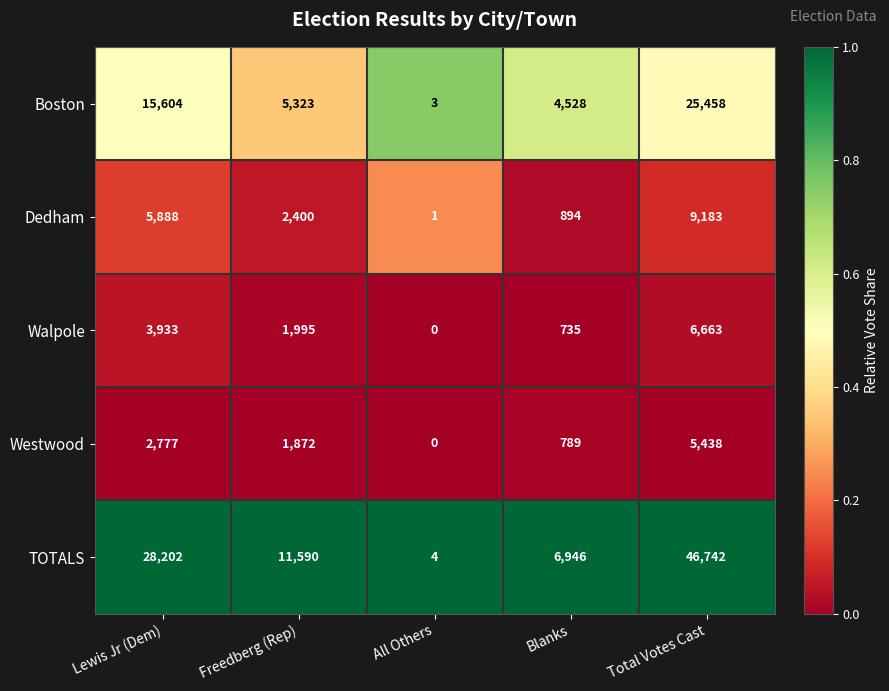

At Blanks, list the series in order from smallest to largest.

Walpole, Westwood, Dedham, Boston, TOTALS